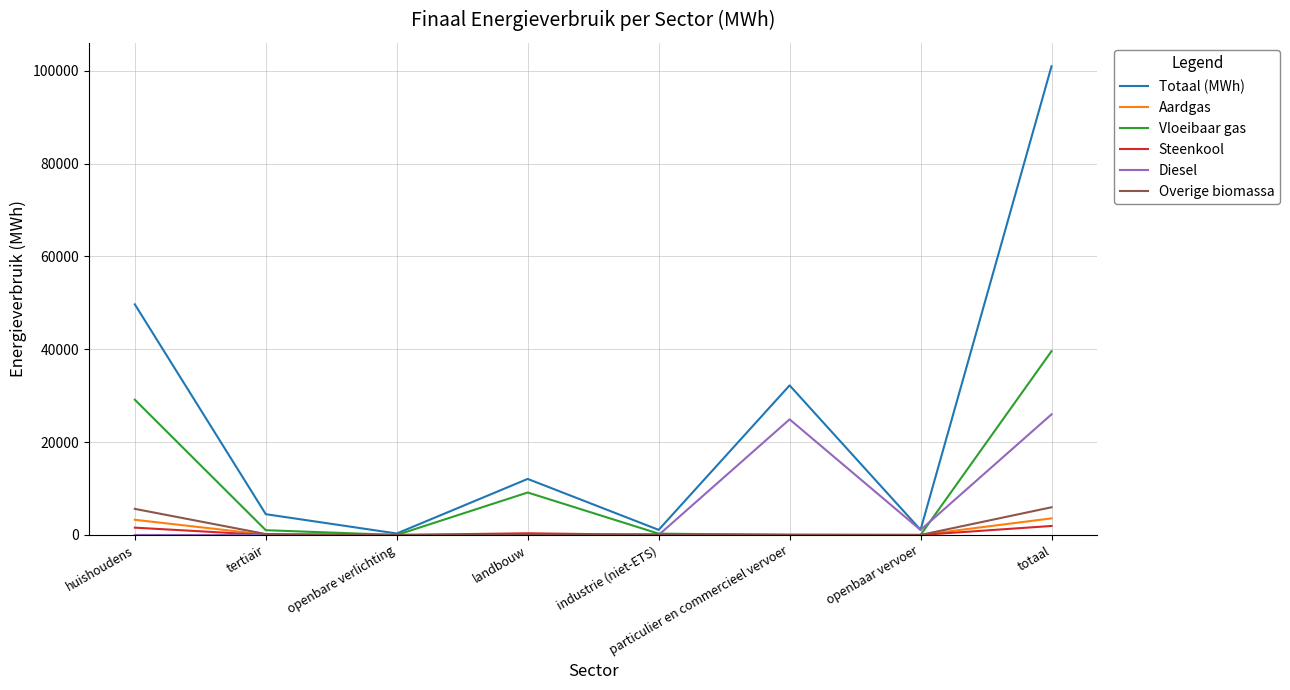

At which category does Vloeibaar gas reach its first local valley?

openbare verlichting